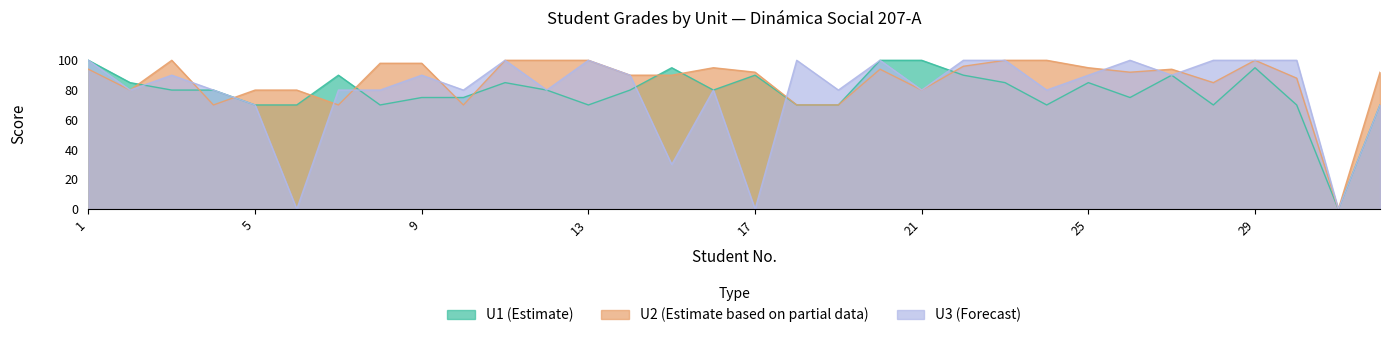

Which series has the widest spread of values?

U1